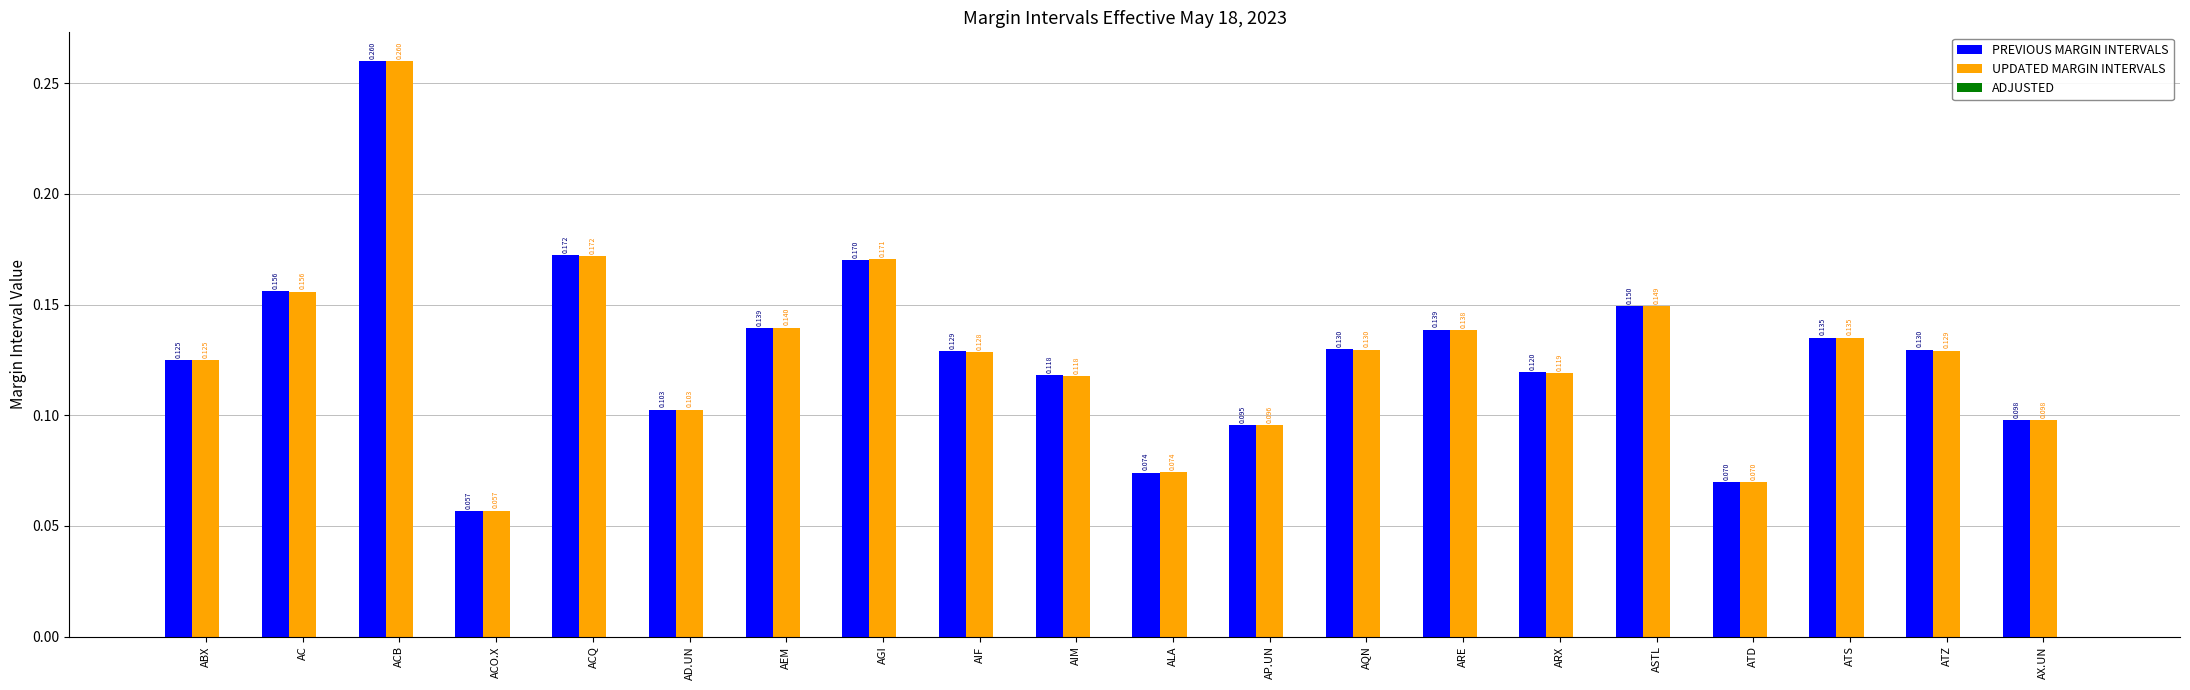

Which label corresponds to the largest value in the chart?

ACB